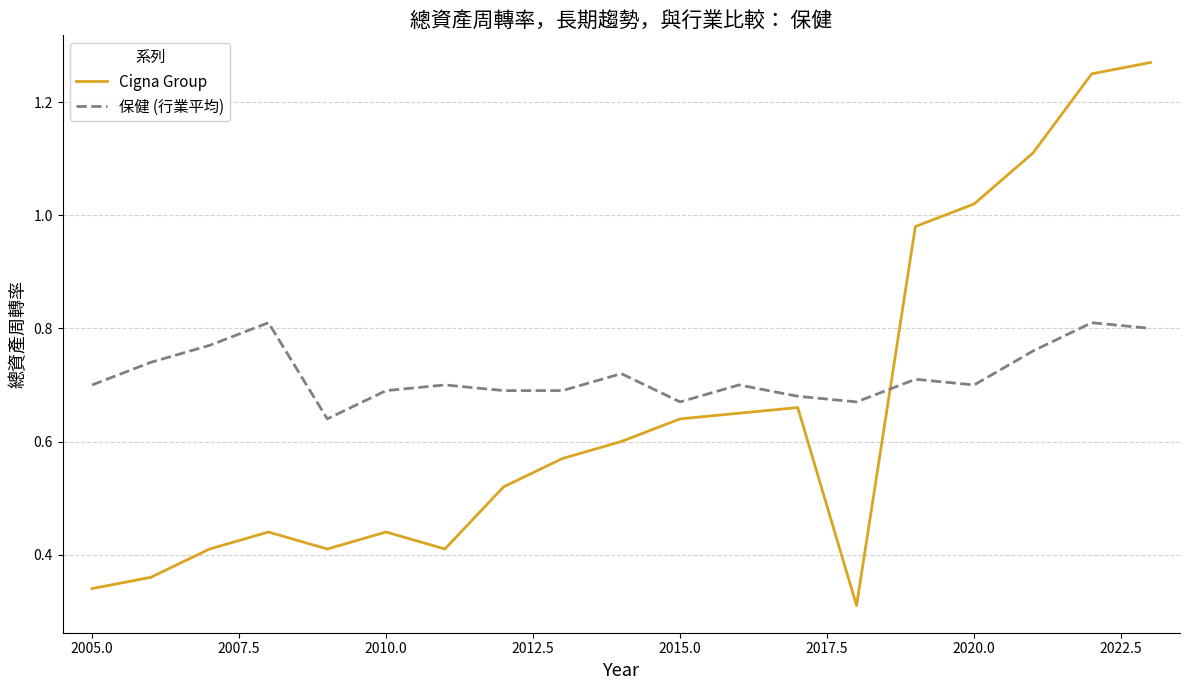

Does the chart display data point markers on the line(s)?

No